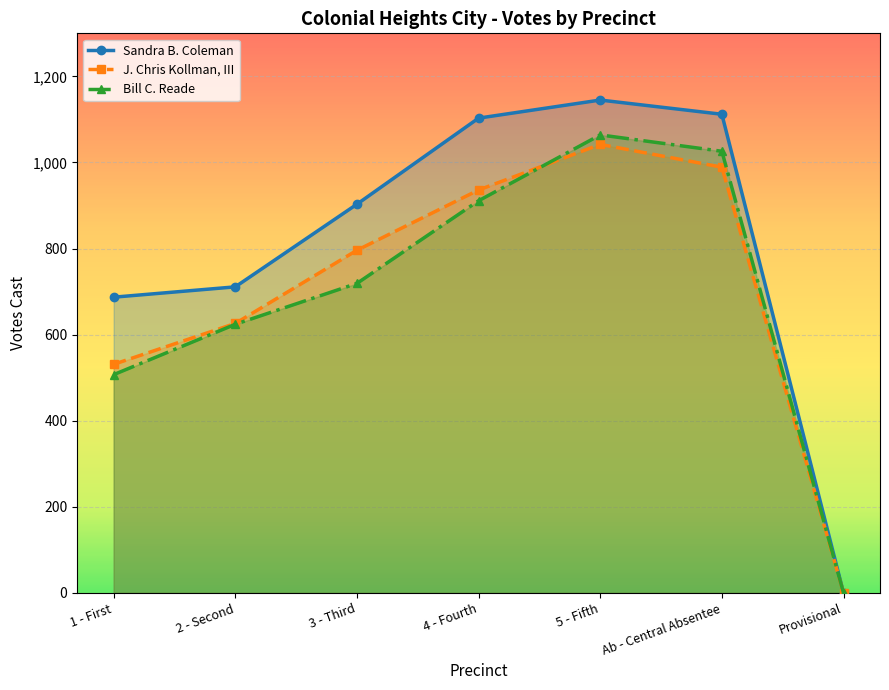

How many series are shown in this chart?

3